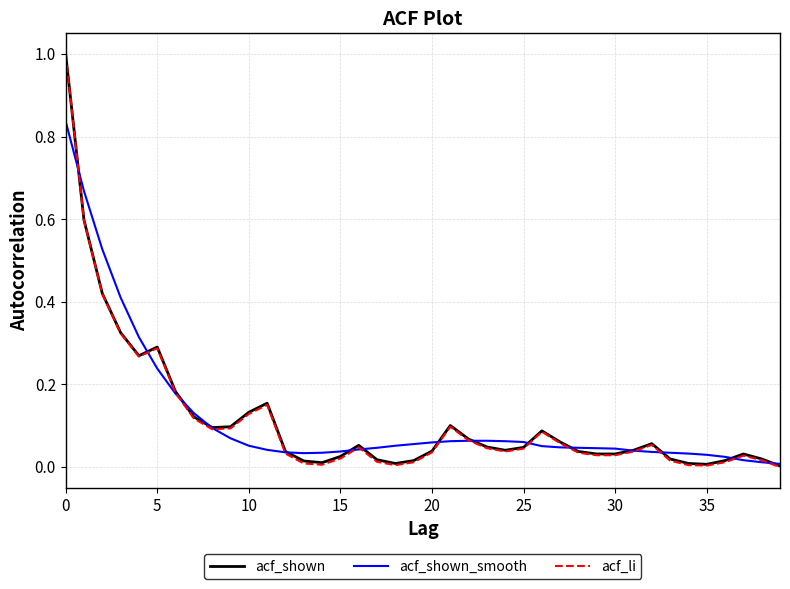

Which series has the widest spread of values?

acf_li